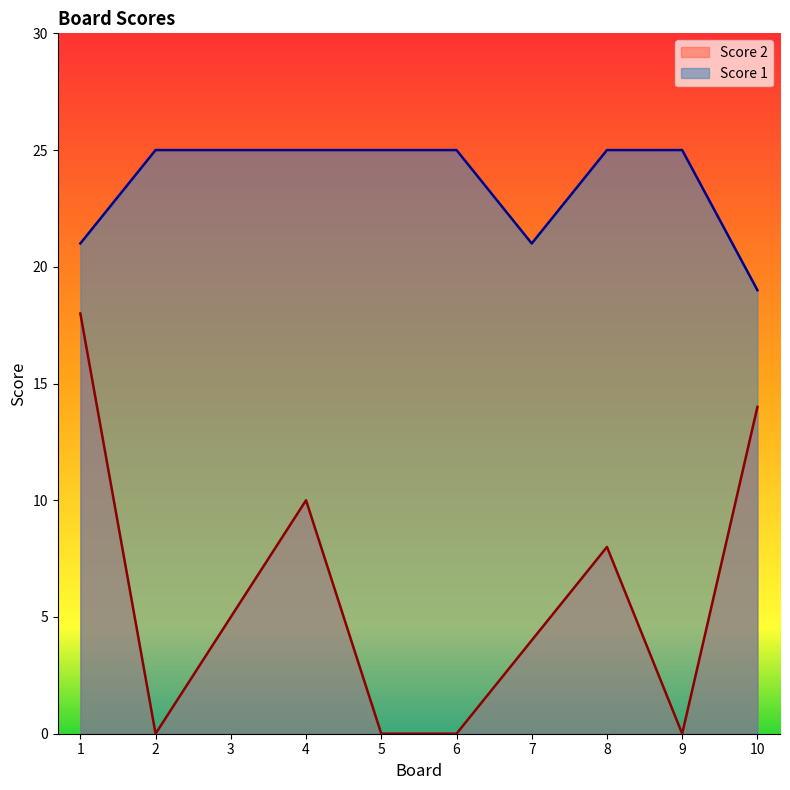

How many positive values does the Score 2 series have?

6